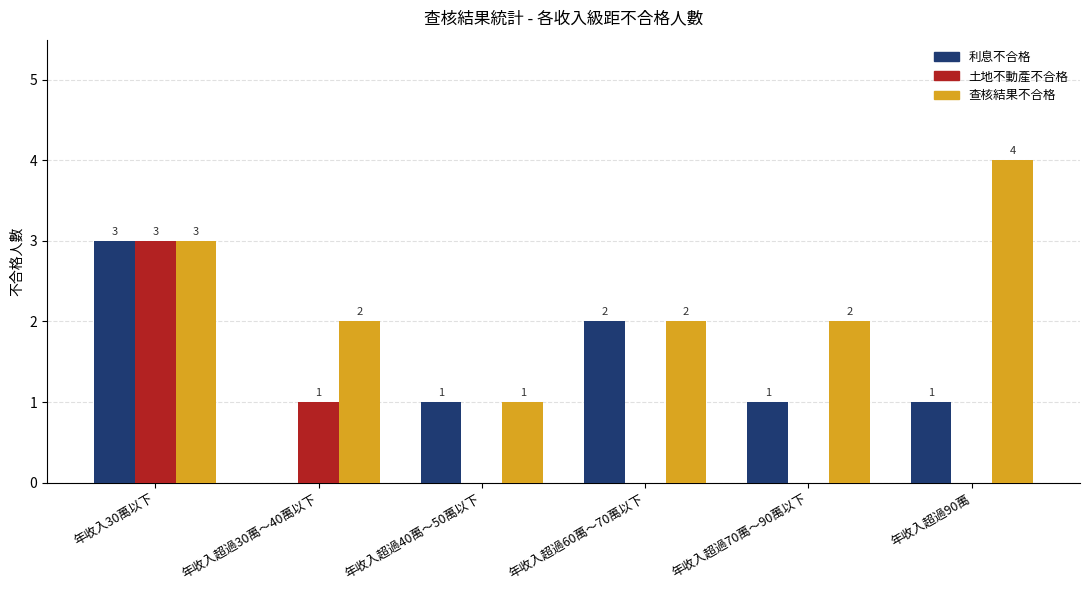

Between 年收入超過40萬～50萬以下 and 年收入超過90萬, which series saw the biggest shift?

查核結果不合格